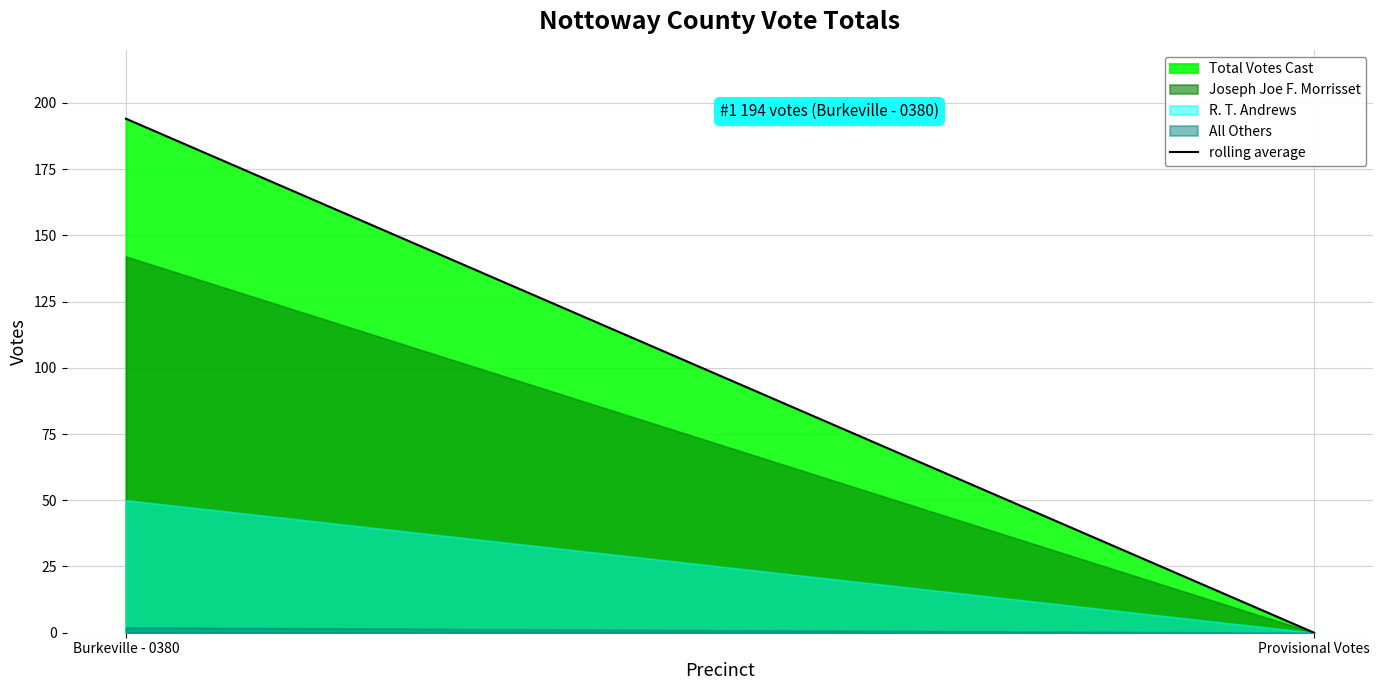

List the labels in order of value, largest first.

Burkeville - 0380, Provisional Votes